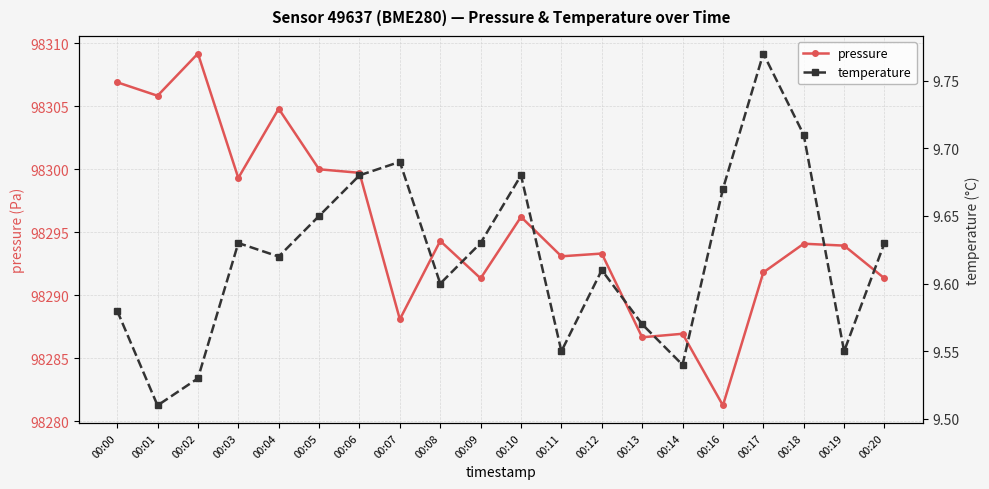

Between 00:04 and 00:07, which series saw the biggest shift?

pressure